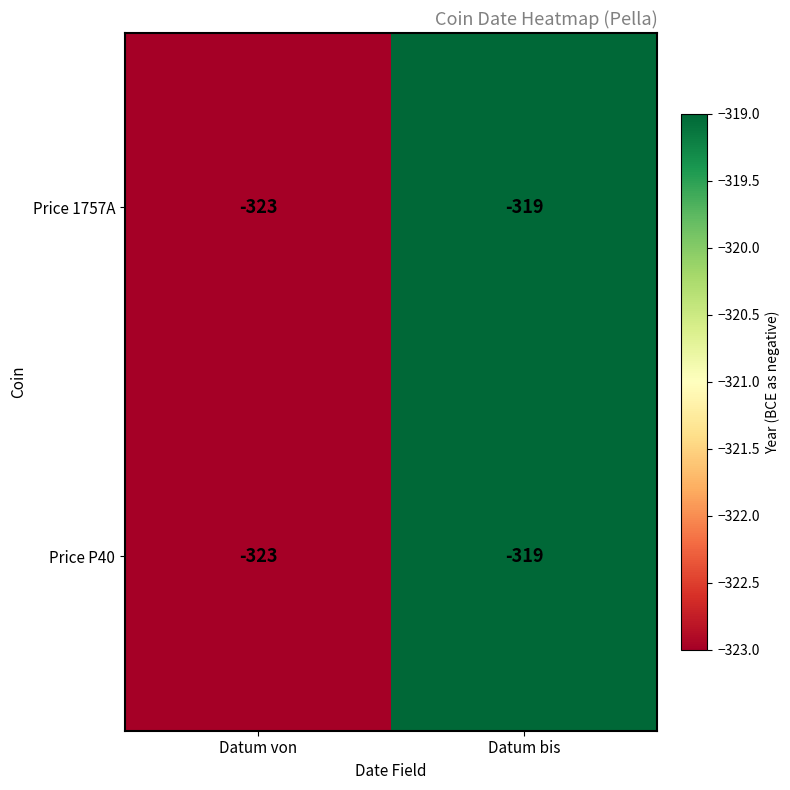

What is the total value across all series at Datum bis?

-638